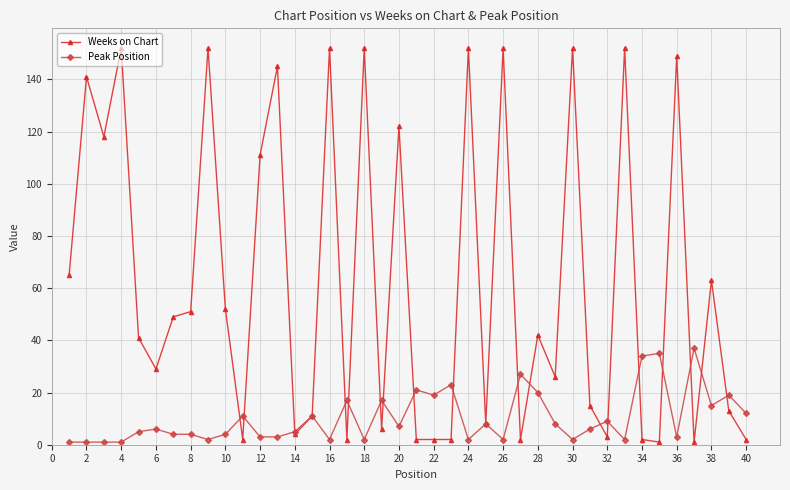

How many categories are shown in the chart?

40